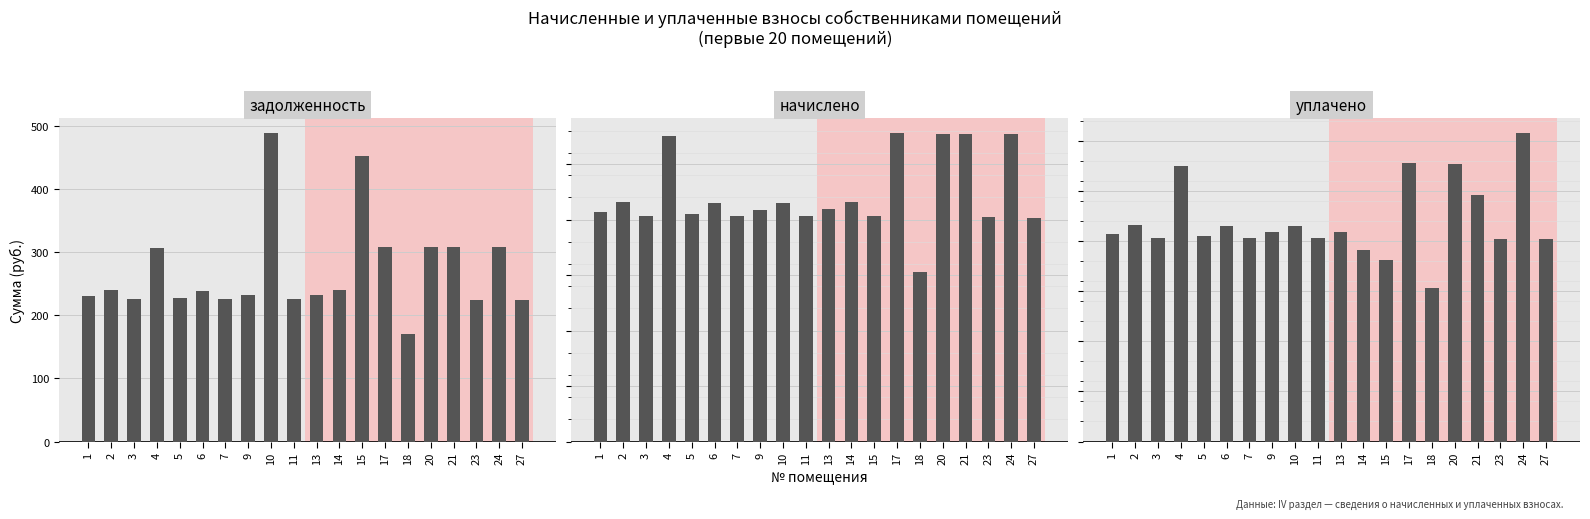

At which label does уплачено first exceed 2089?

2